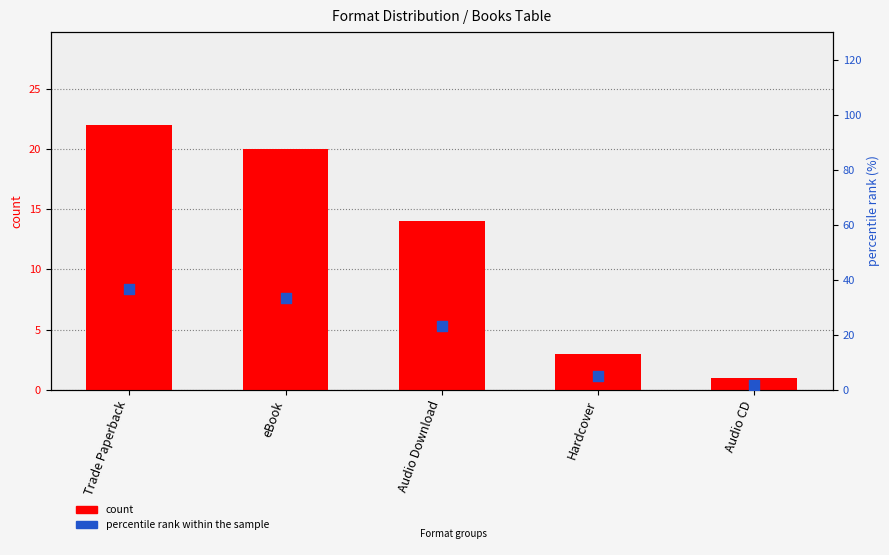

Which series has the largest total across all categories?

percentile rank within the sample